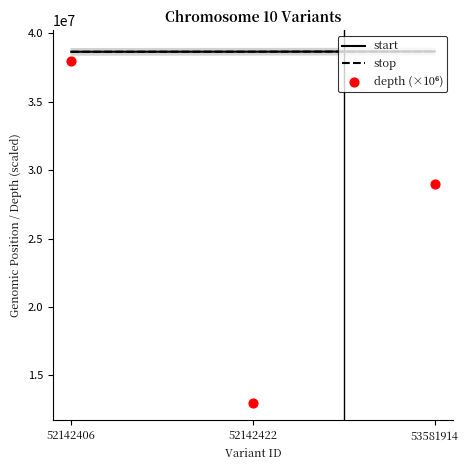

At which category is the sum across all series the highest?

52142406